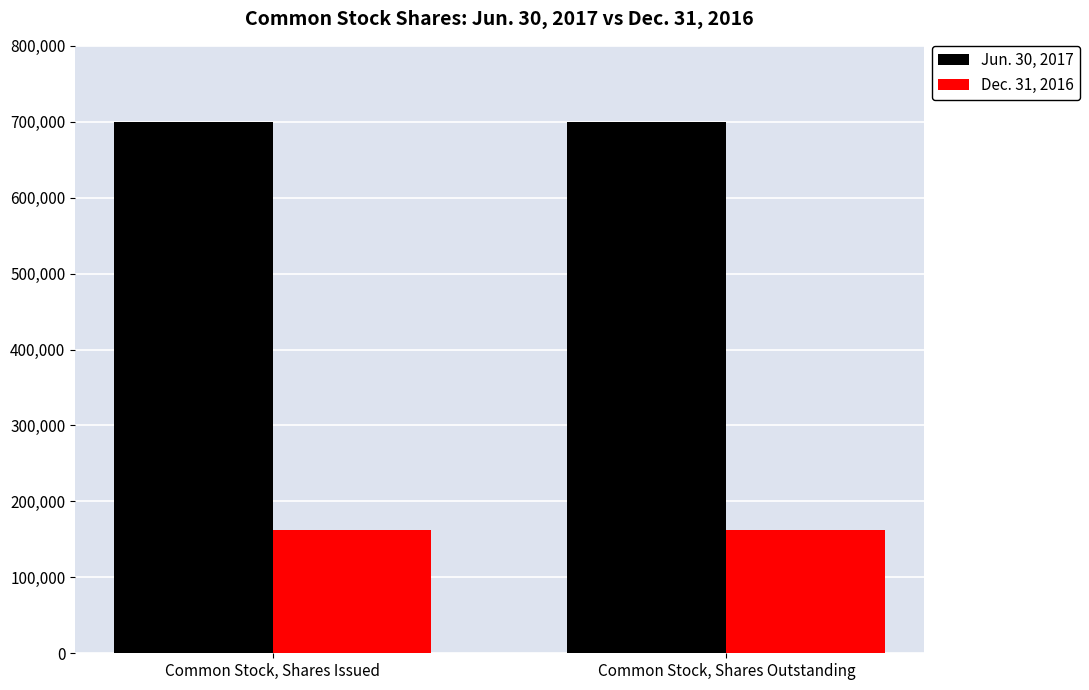

Reading left to right, what are all the values shown in this chart?

Jun. 30, 2017: 700000	700000
Dec. 31, 2016: 162375	162375